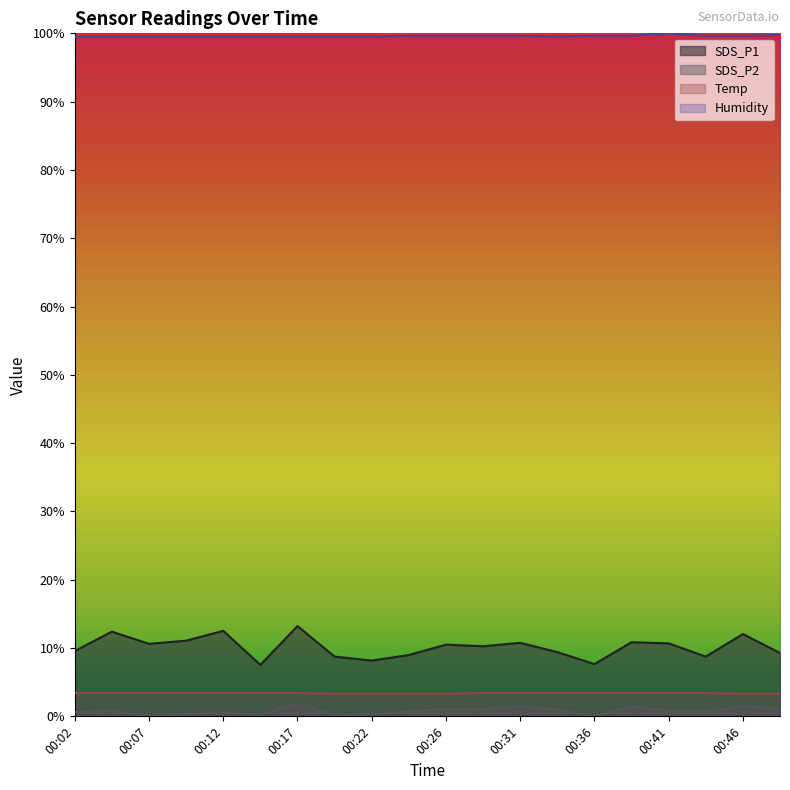

Which series has the largest total across all categories?

Humidity